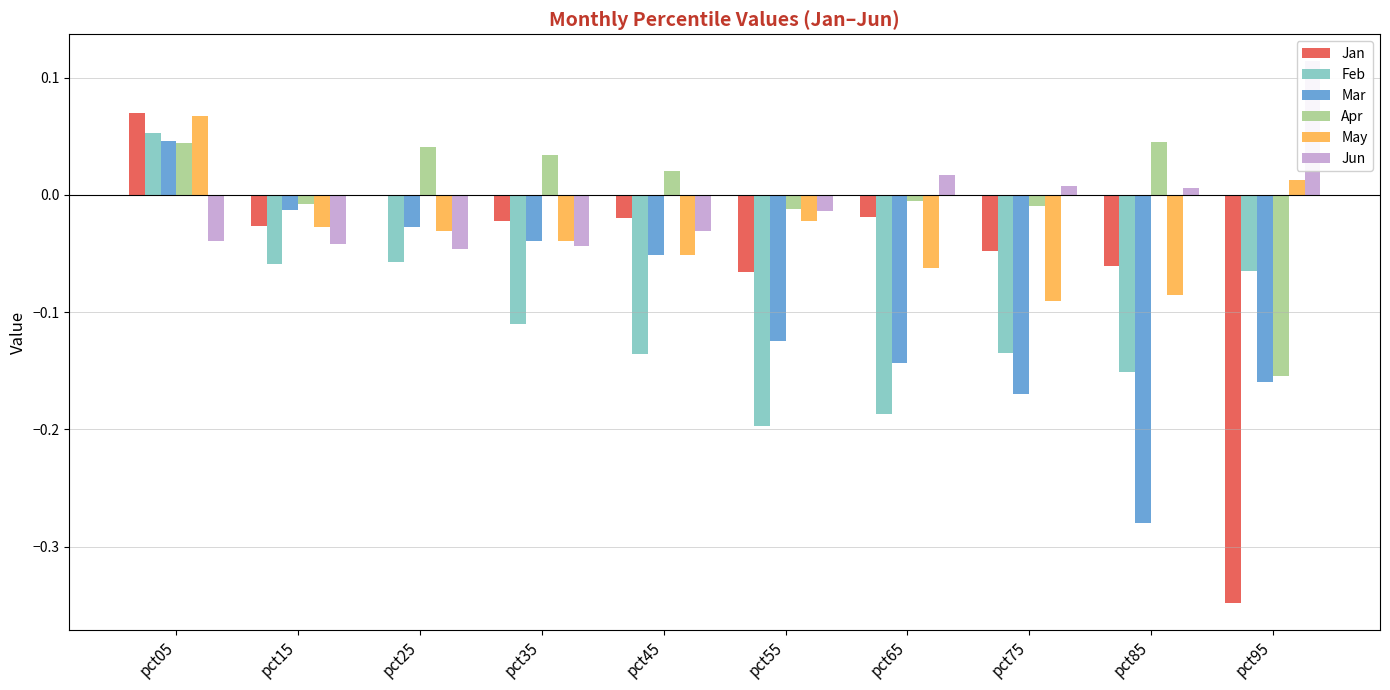

Reading left to right, transcribe all the data shown in this chart.

Jan: pct05=0.1	pct15=-0.0	pct25=-0.0	pct35=-0.0	pct45=-0.0	pct55=-0.1	pct65=-0.0	pct75=-0.0	pct85=-0.1	pct95=-0.3
Feb: pct05=0.1	pct15=-0.1	pct25=-0.1	pct35=-0.1	pct45=-0.1	pct55=-0.2	pct65=-0.2	pct75=-0.1	pct85=-0.2	pct95=-0.1
Mar: pct05=0.0	pct15=-0.0	pct25=-0.0	pct35=-0.0	pct45=-0.1	pct55=-0.1	pct65=-0.1	pct75=-0.2	pct85=-0.3	pct95=-0.2
Apr: pct05=0.0	pct15=-0.0	pct25=0.0	pct35=0.0	pct45=0.0	pct55=-0.0	pct65=-0.0	pct75=-0.0	pct85=0.0	pct95=-0.2
May: pct05=0.1	pct15=-0.0	pct25=-0.0	pct35=-0.0	pct45=-0.1	pct55=-0.0	pct65=-0.1	pct75=-0.1	pct85=-0.1	pct95=0.0
Jun: pct05=-0.0	pct15=-0.0	pct25=-0.0	pct35=-0.0	pct45=-0.0	pct55=-0.0	pct65=0.0	pct75=0.0	pct85=0.0	pct95=0.1